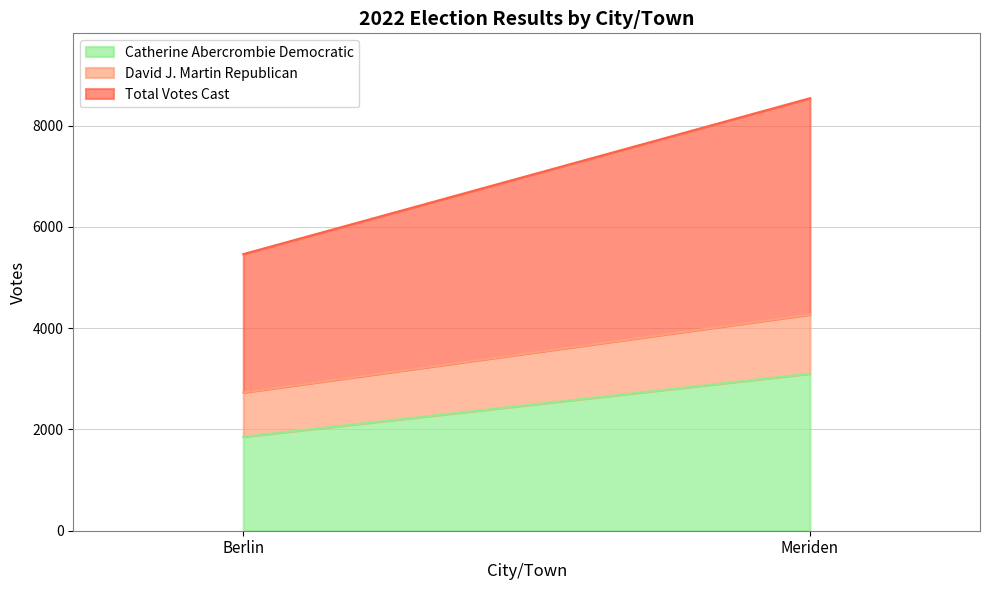

How many values in the Total Votes Cast series are below 4272?

1